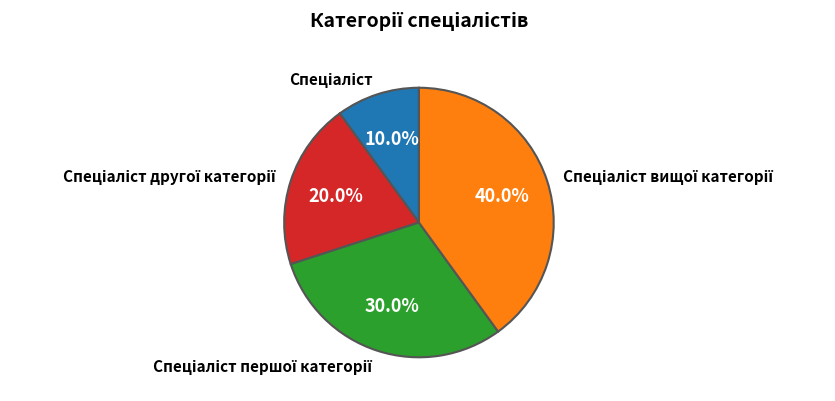

How many slices are in this pie chart?

4